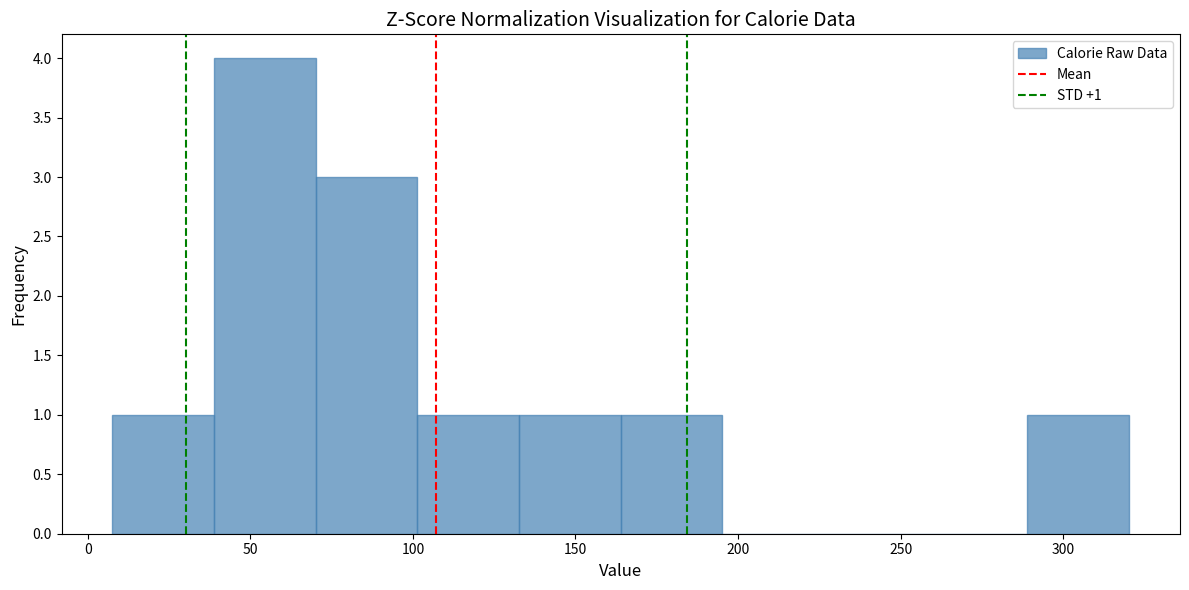

Over which range of the x-axis is the bar tallest?

40 to 70